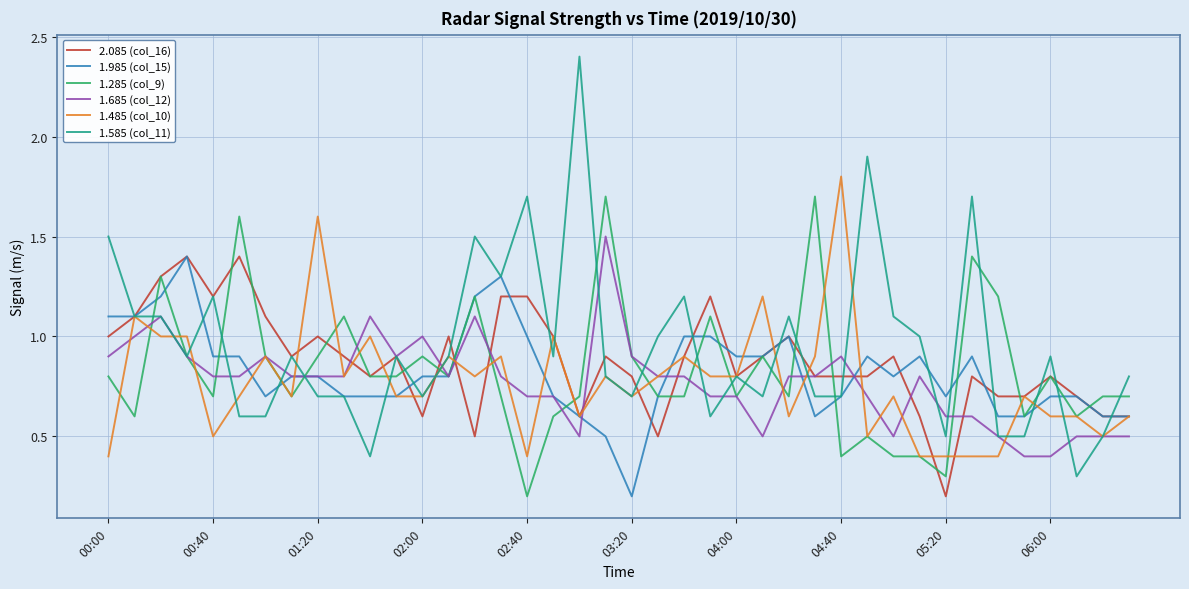

How many lines are shown in the chart?

6